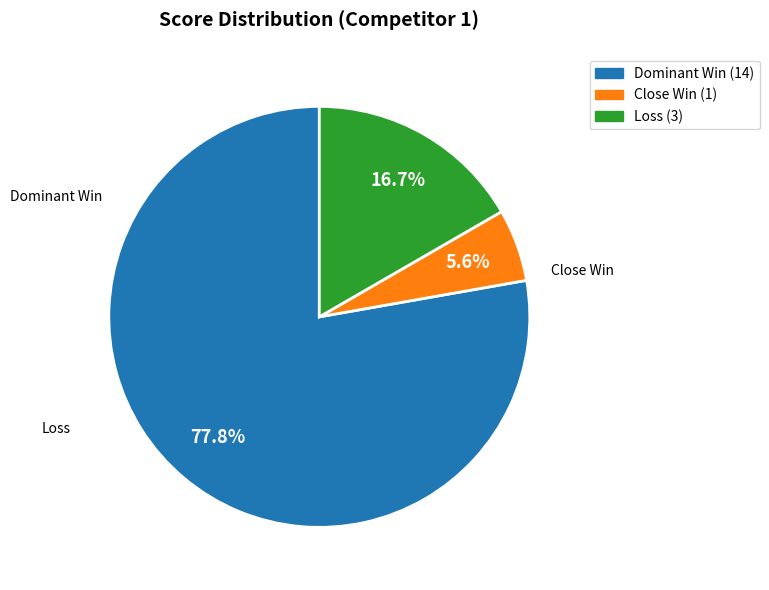

Is there a majority slice in this chart?

Yes